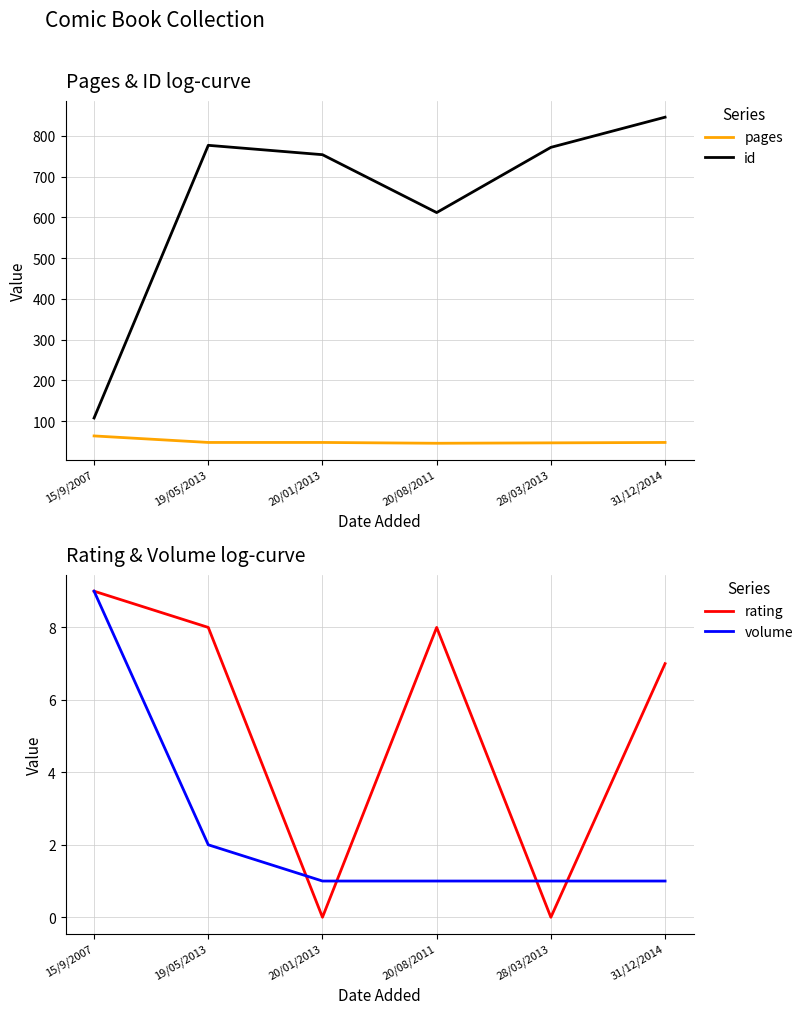

List the series in order of their peak value, lowest first.

rating, volume, pages, id